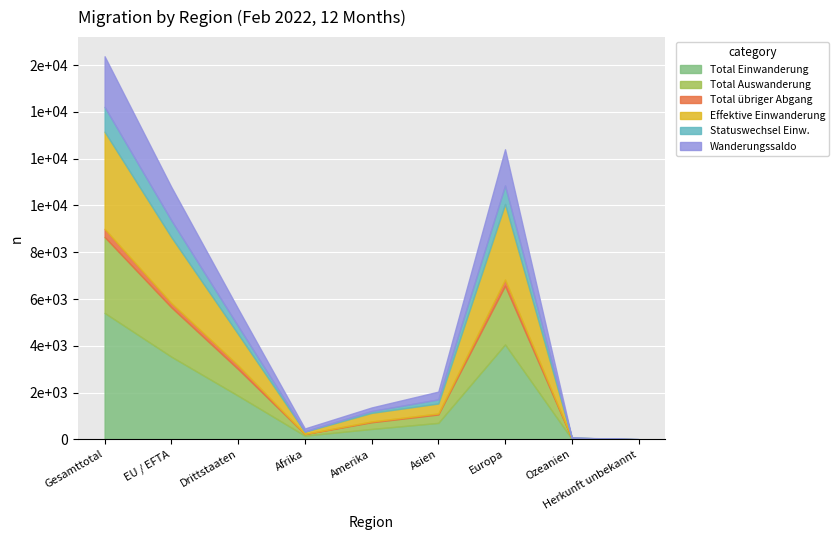

What are all the series names shown in the legend?

Total Einwanderung, Total Auswanderung, Total übriger Abgang, Effektive Einwanderung, Statuswechsel Einw., Wanderungssaldo